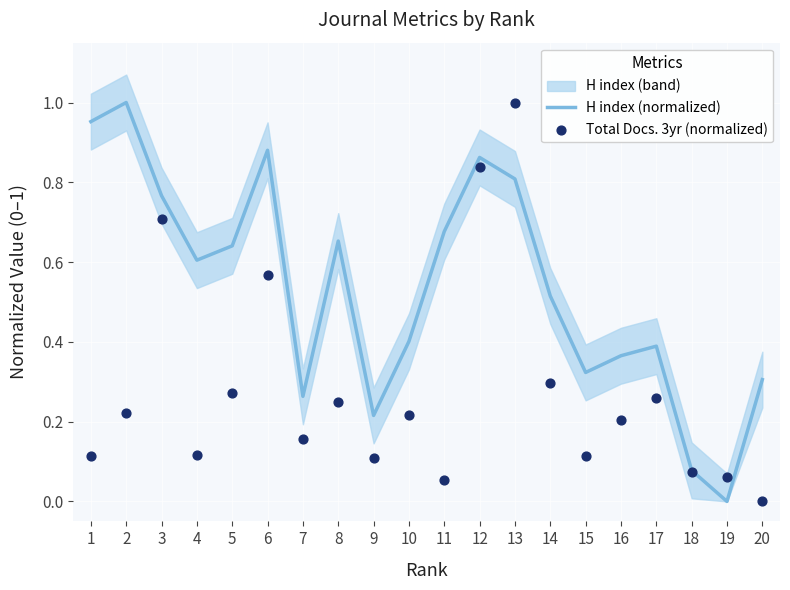

What is the total value across all series at 10?

0.6